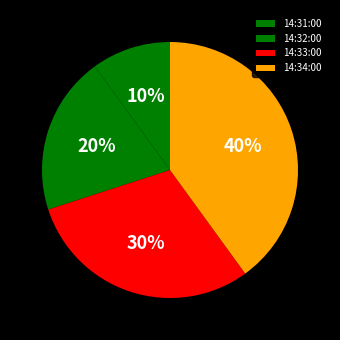

Which category has the biggest portion of the pie?

14:34:00